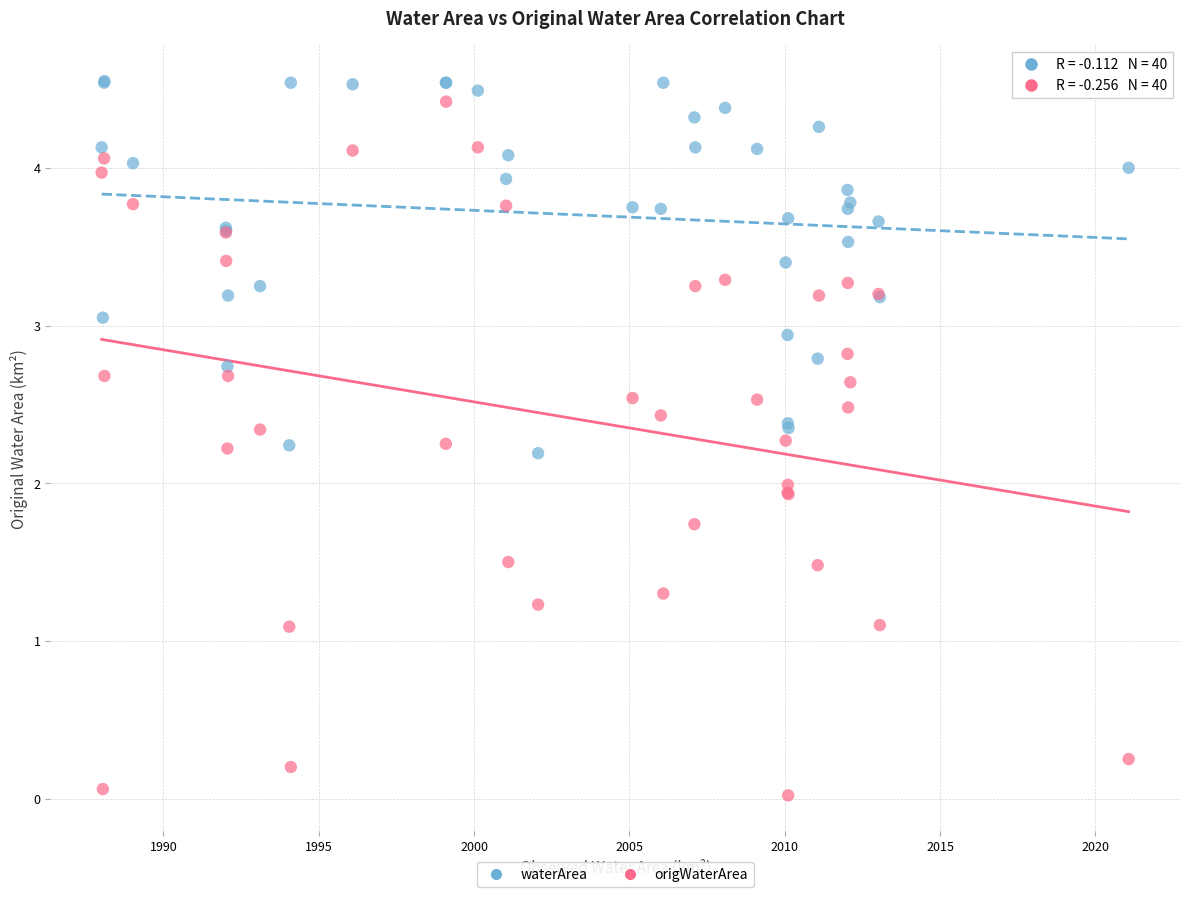

Which series contains the lowest Y value?

origWaterArea